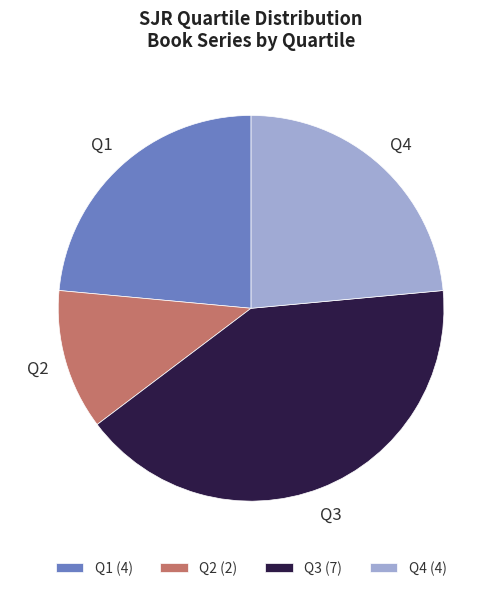

Between Q2 and Q3, which is larger?

Q3